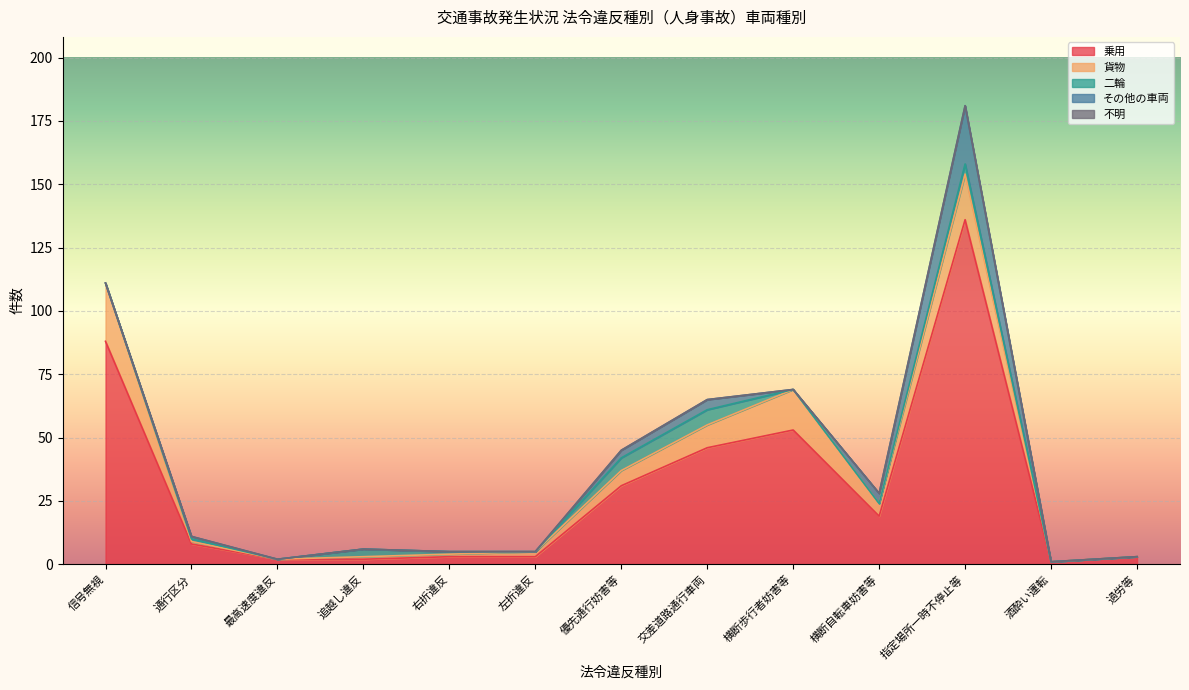

At which category is the sum across all series the highest?

指定場所一時不停止等